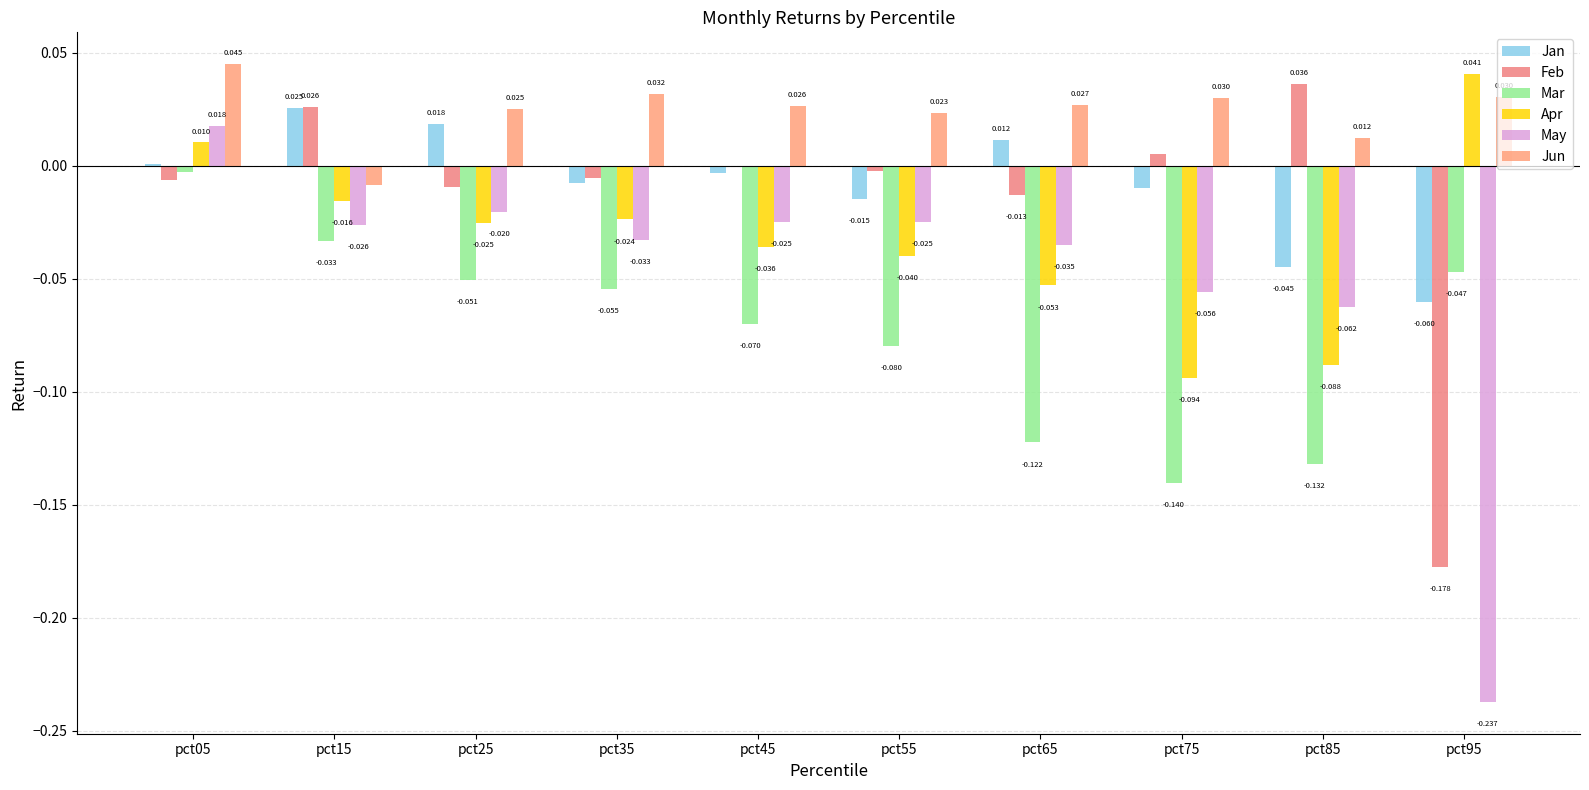

What are all the series names shown in the legend?

Jan, Feb, Mar, Apr, May, Jun